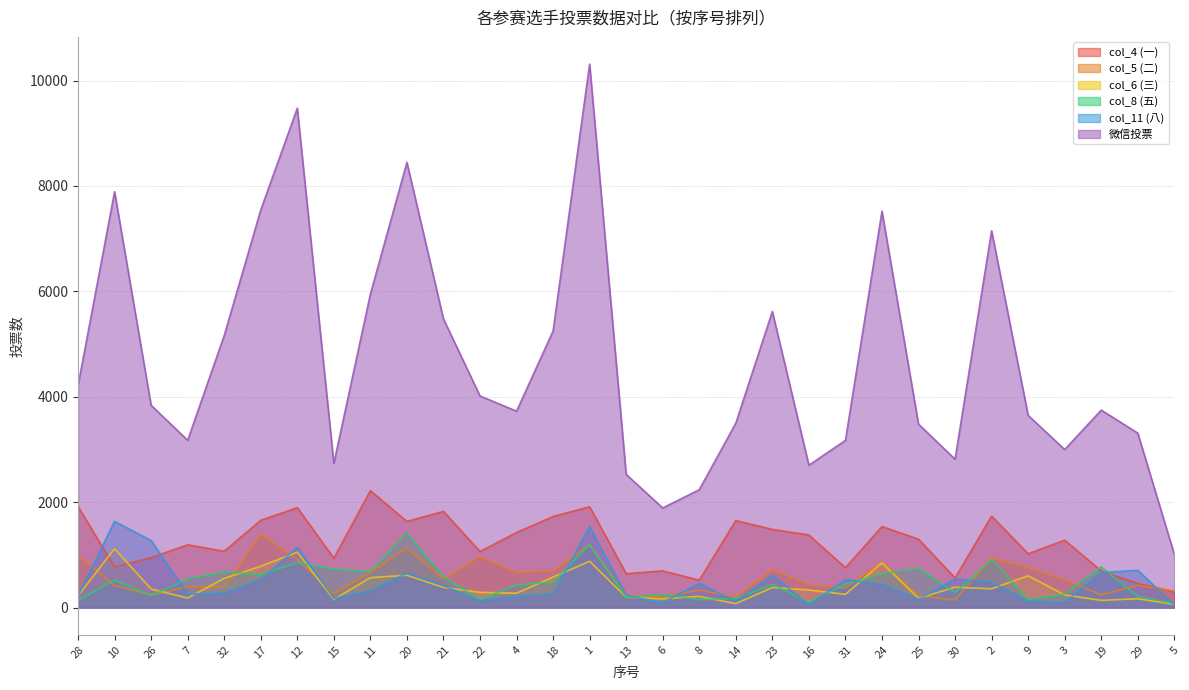

At how many categories does at least one series exceed 393?

31